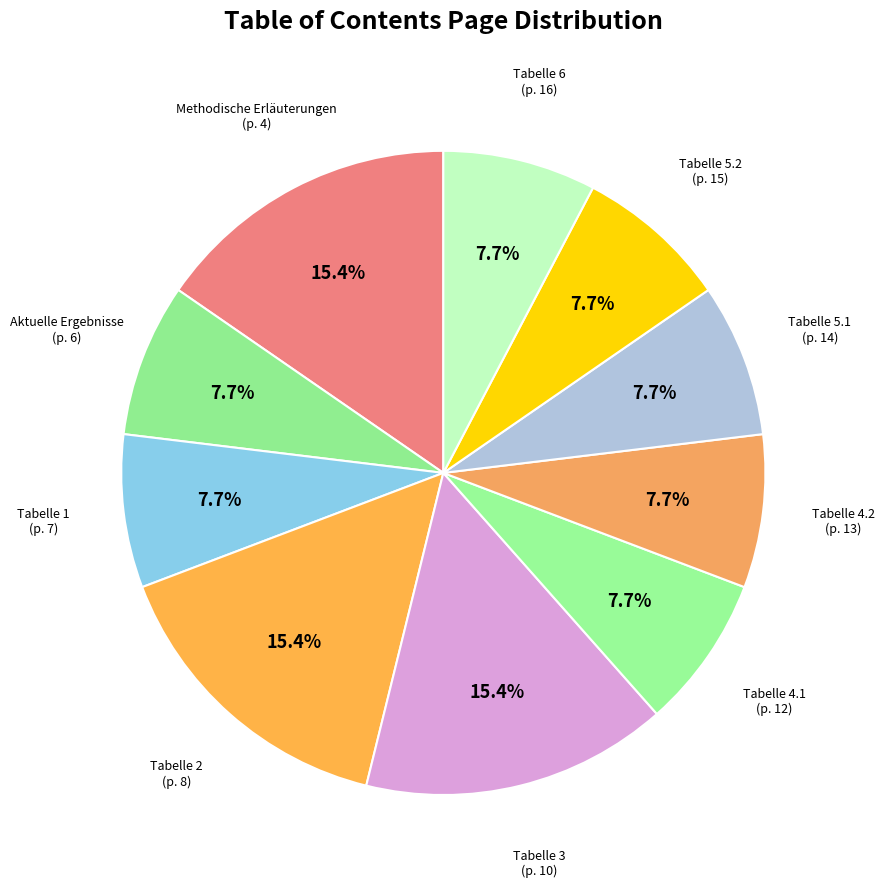

Approximately how many times larger is the value at Tabelle 5.2 compared to Tabelle 4.2?

1.0